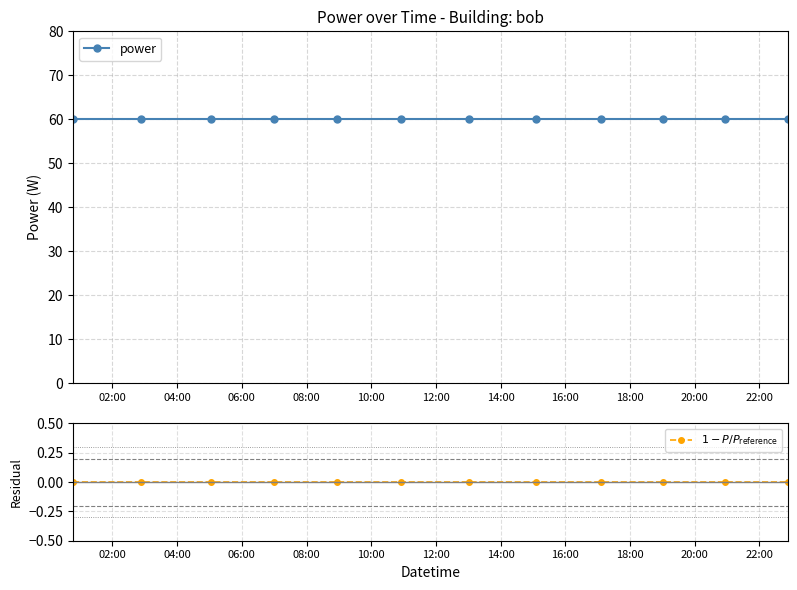

Which category has the lowest value across all series?

02:00